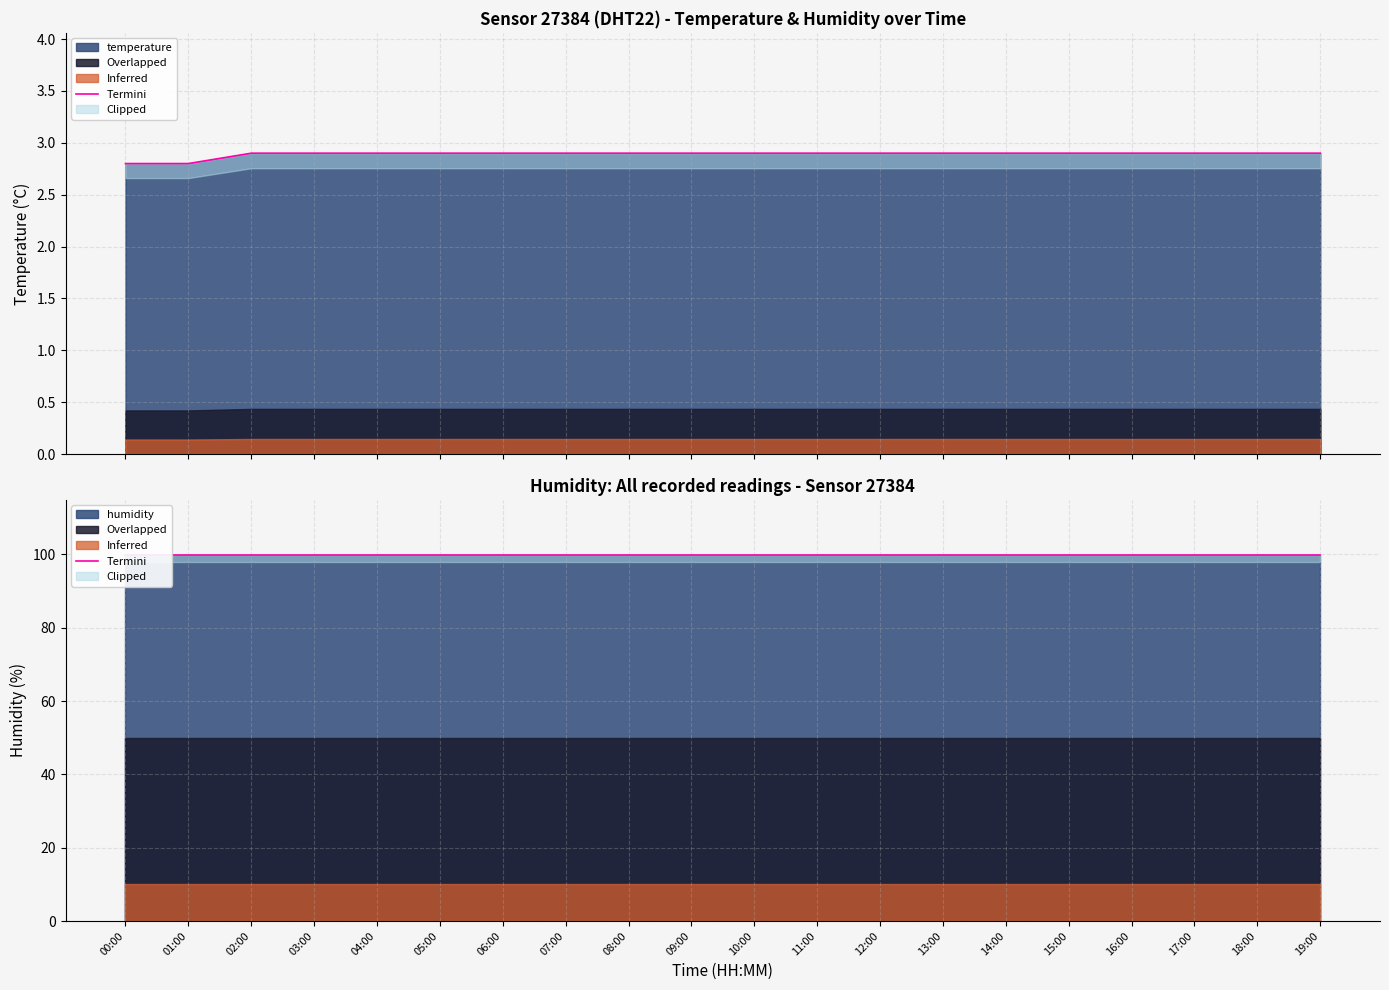

At which category is the sum across all series the highest?

19:00